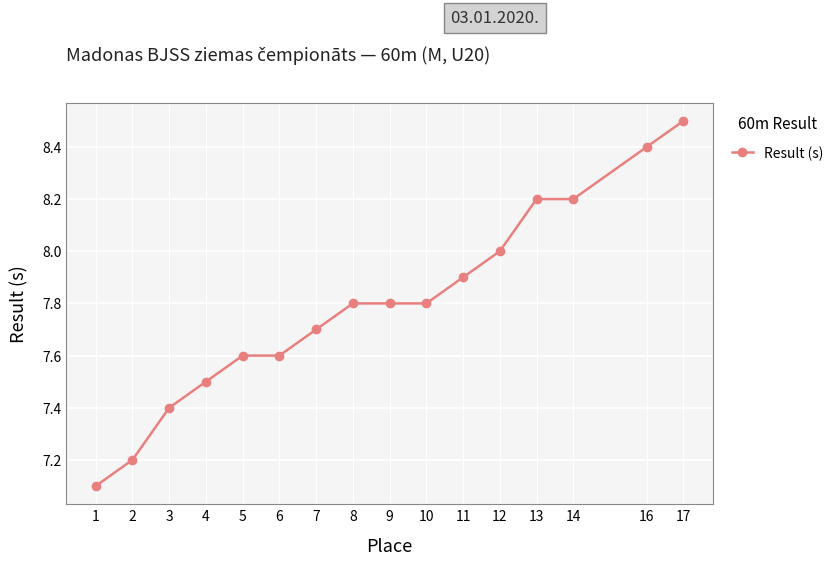

What is the change in value from 1 to 14?

+1.1